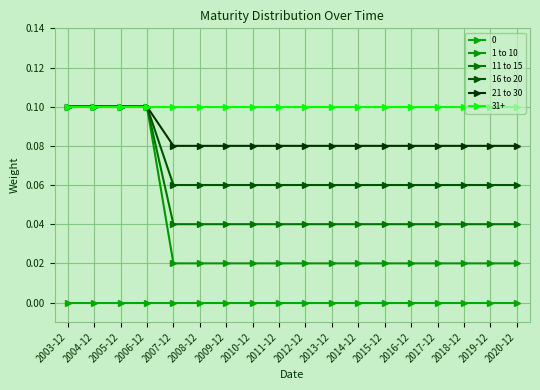

Is this an area chart (filled region under the line)?

No